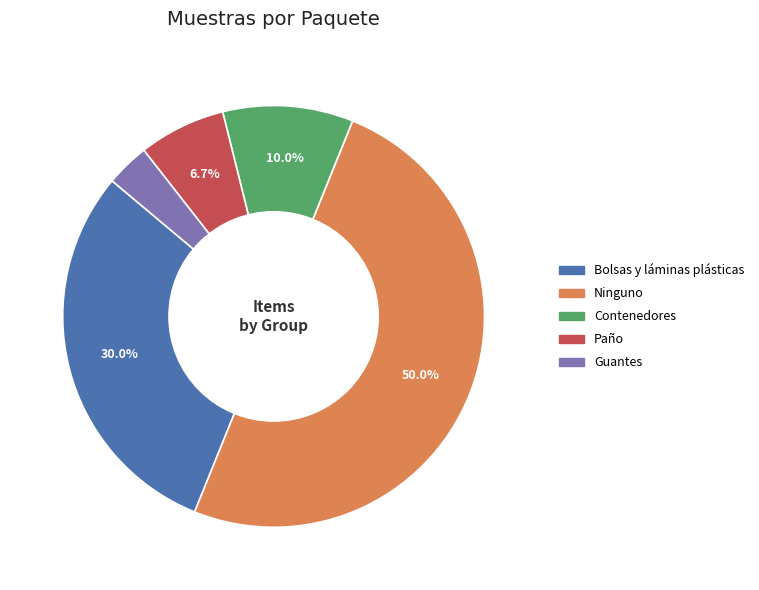

What percentage is NOT represented by Bolsas y láminas plásticas?

70.0%